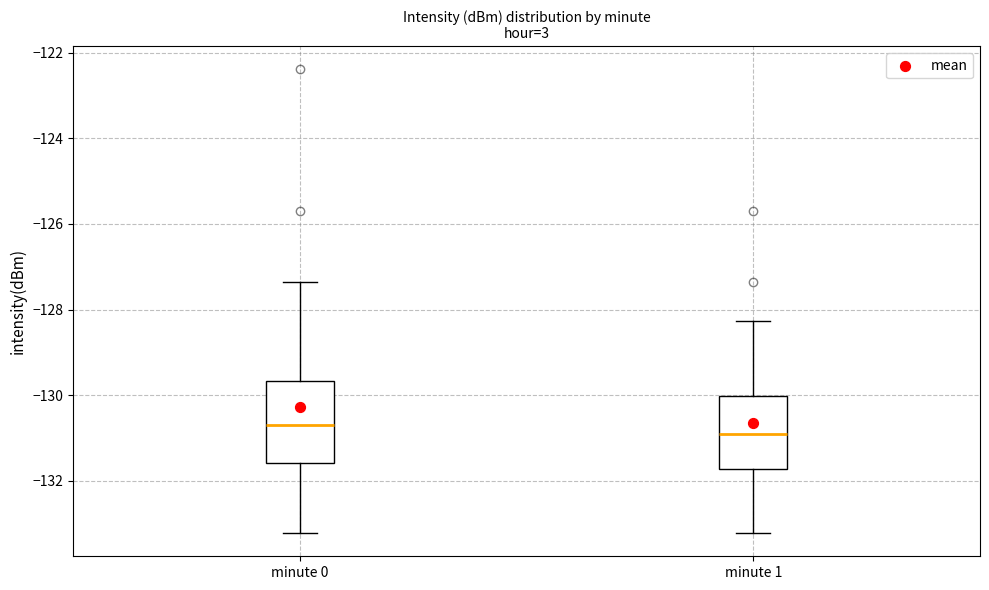

Where is the lower edge of the box for minute 0 on the y-axis? The values are not printed on the chart, so give them approximately, as read against the axis.

-131.6